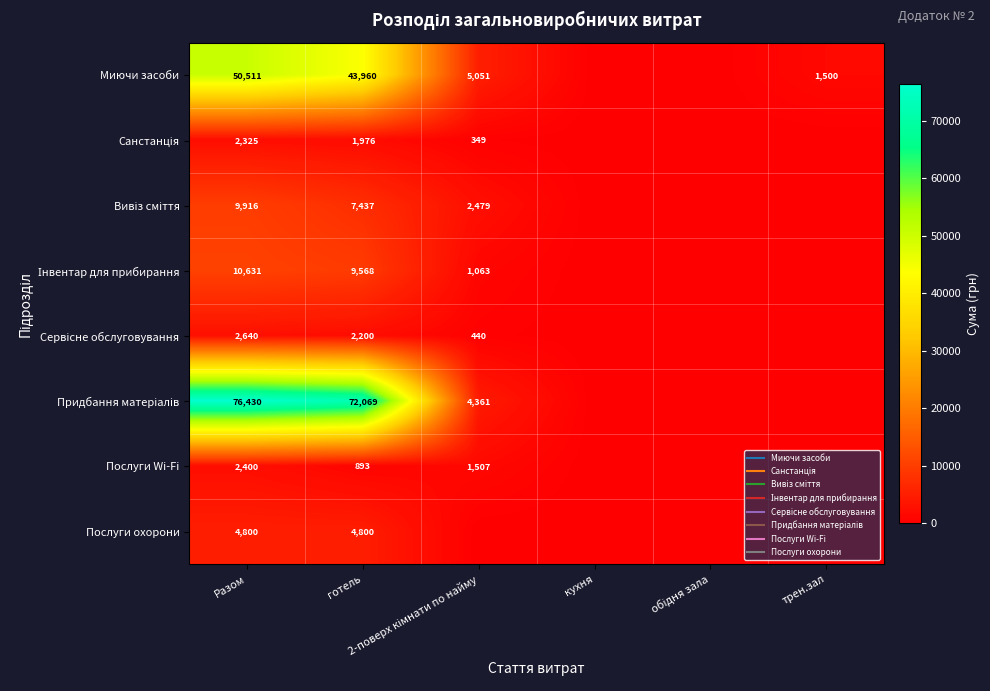

What is the total value across all series at Разом?

159652.9